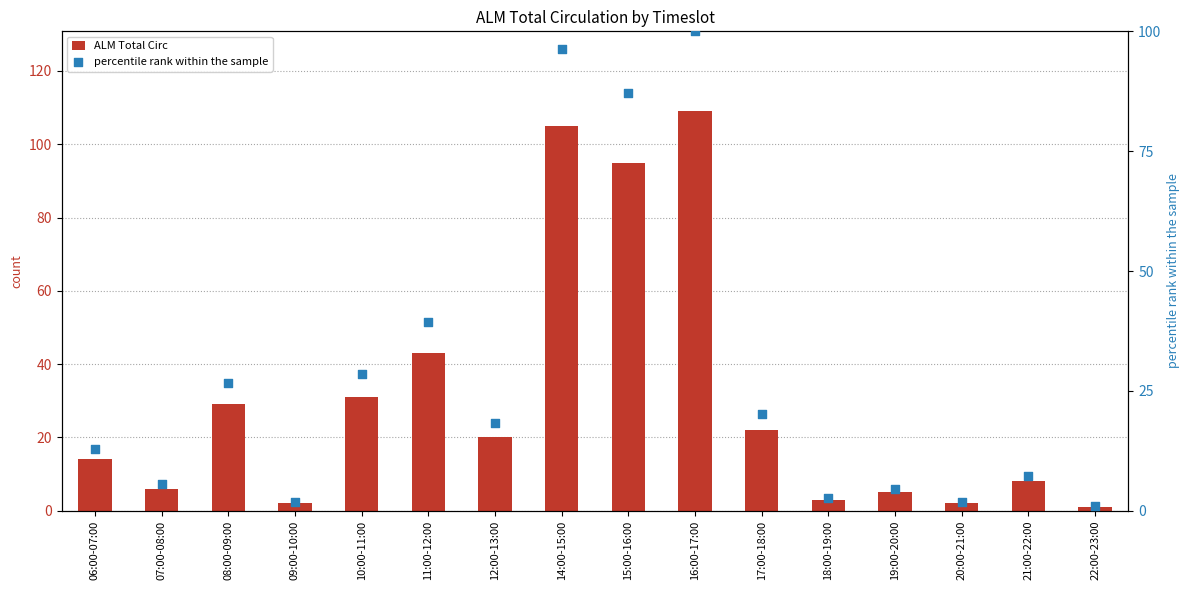

At how many categories does at least one series exceed 80?

3